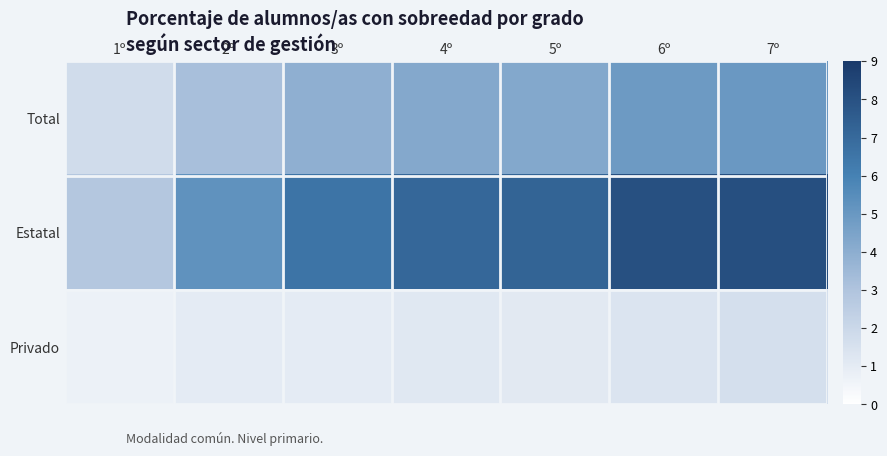

At how many categories does at least one series exceed 5?

6